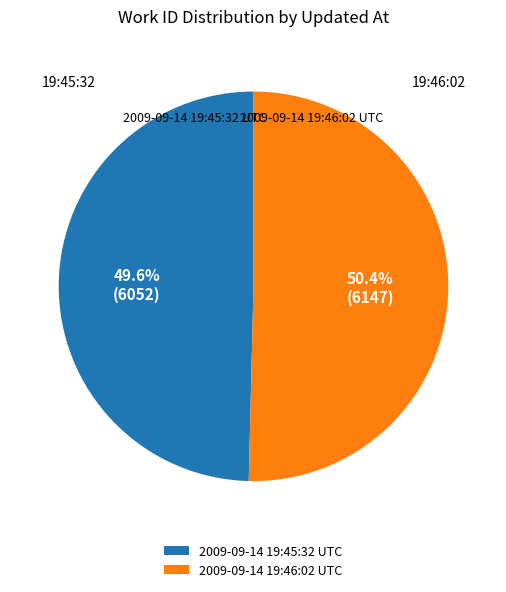

Is it true that 2009-09-14 19:46:02 UTC is 44% of the pie?

False